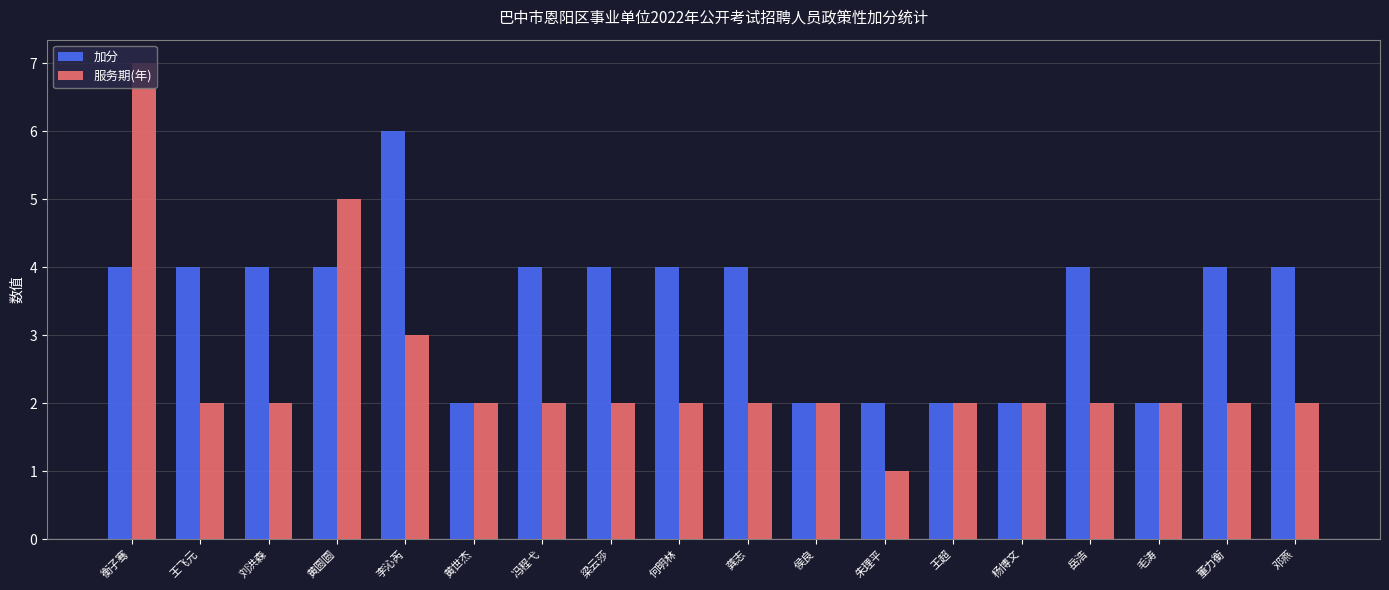

How many bars are there in total?

36